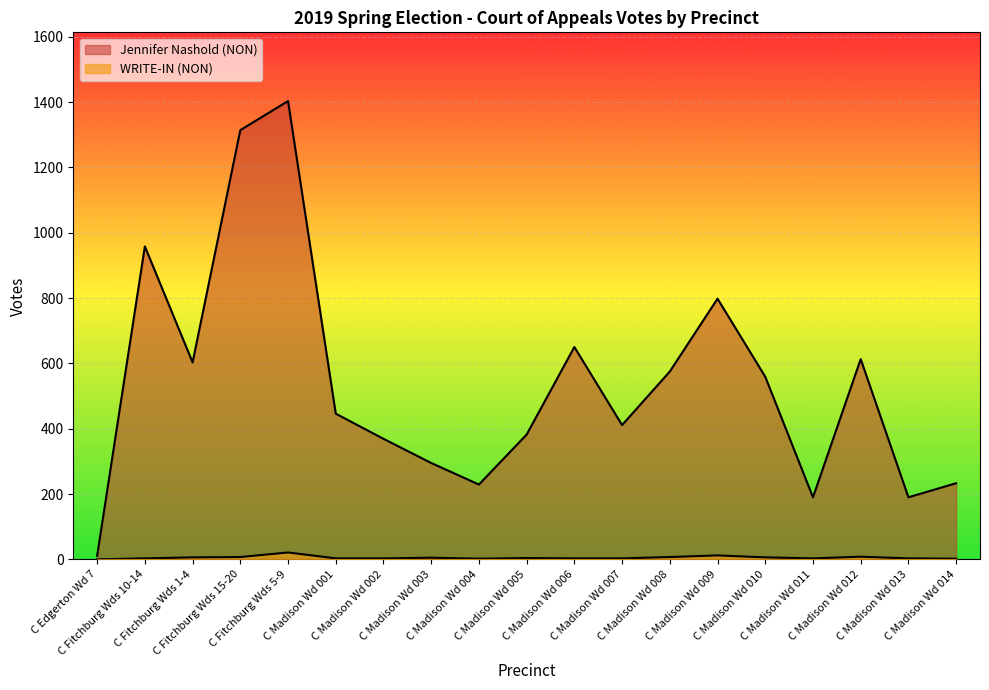

List the series in order of their peak value, highest first.

Jennifer Nashold (NON), WRITE-IN (NON)